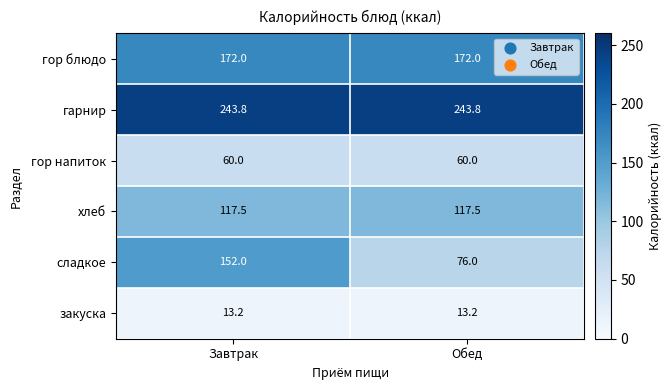

Rank the series at Обед from highest to lowest value.

гарнир, гор блюдо, хлеб, сладкое, гор напиток, закуска